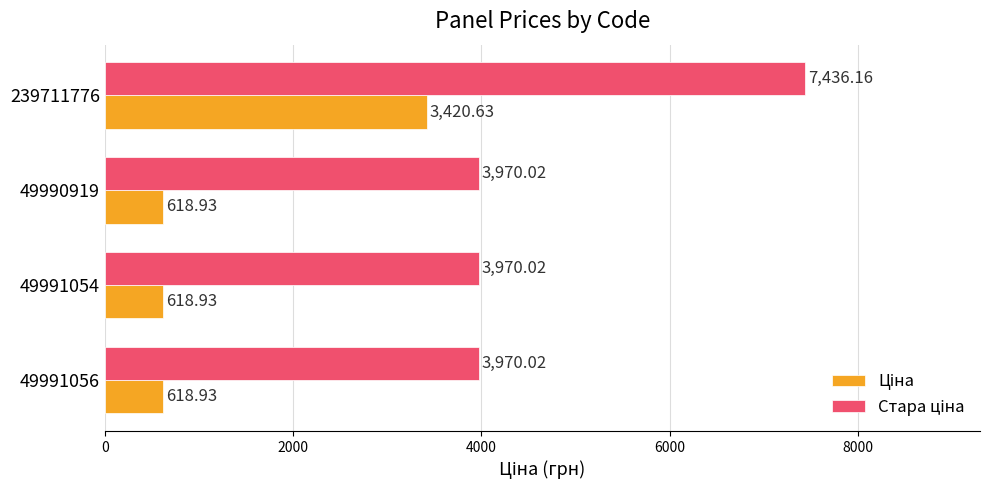

At which category is the sum across all series the highest?

239711776